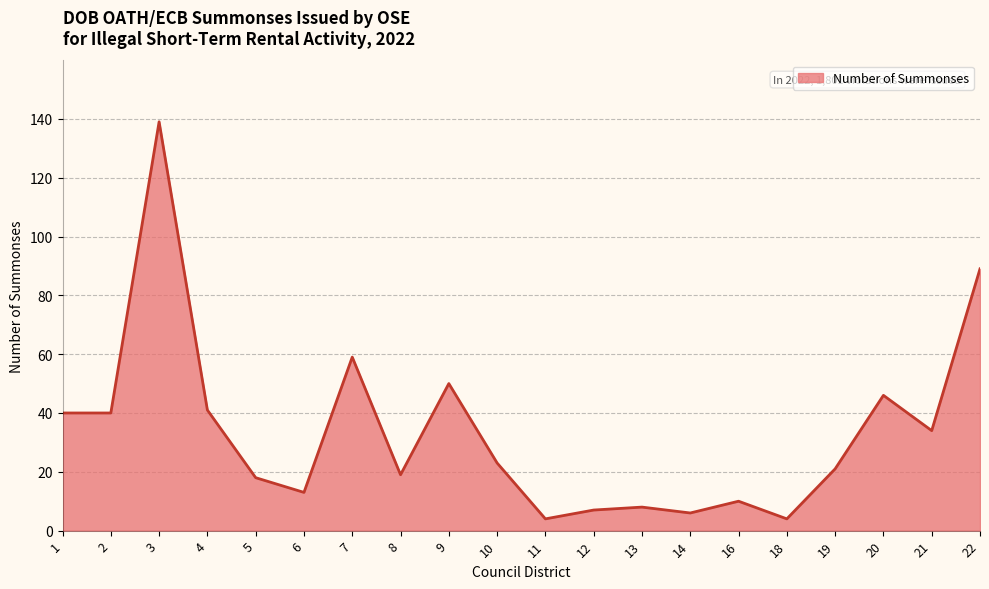

Is it true that the value at 2 is 40?

True